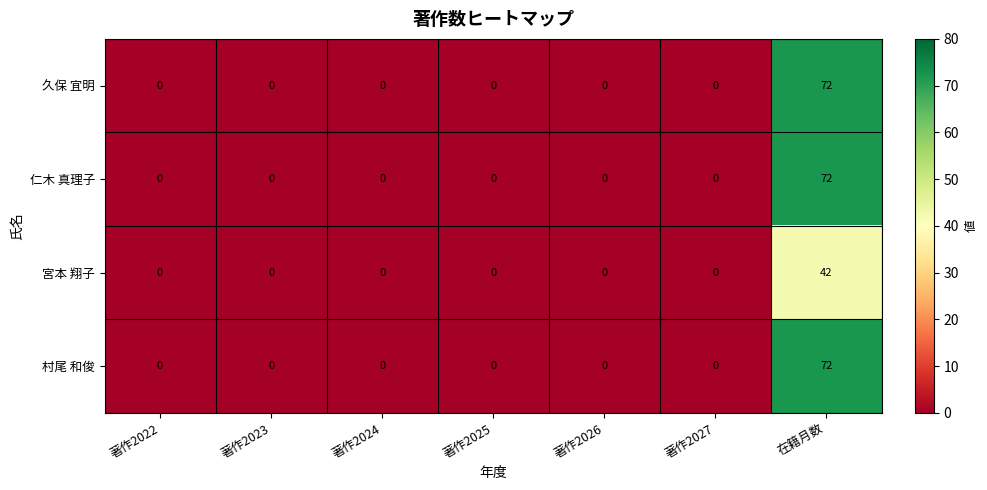

At which category is the sum across all series the highest?

在籍月数